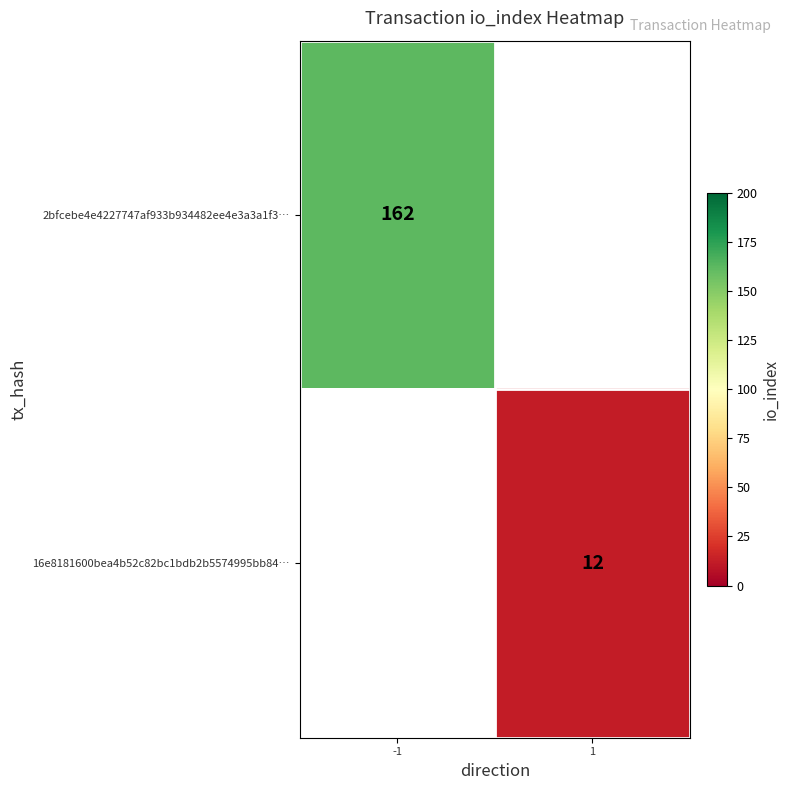

Is it true that 16e8181600bea4b52c82bc1bdb2b5574995bb84… equals 12 at 1?

True